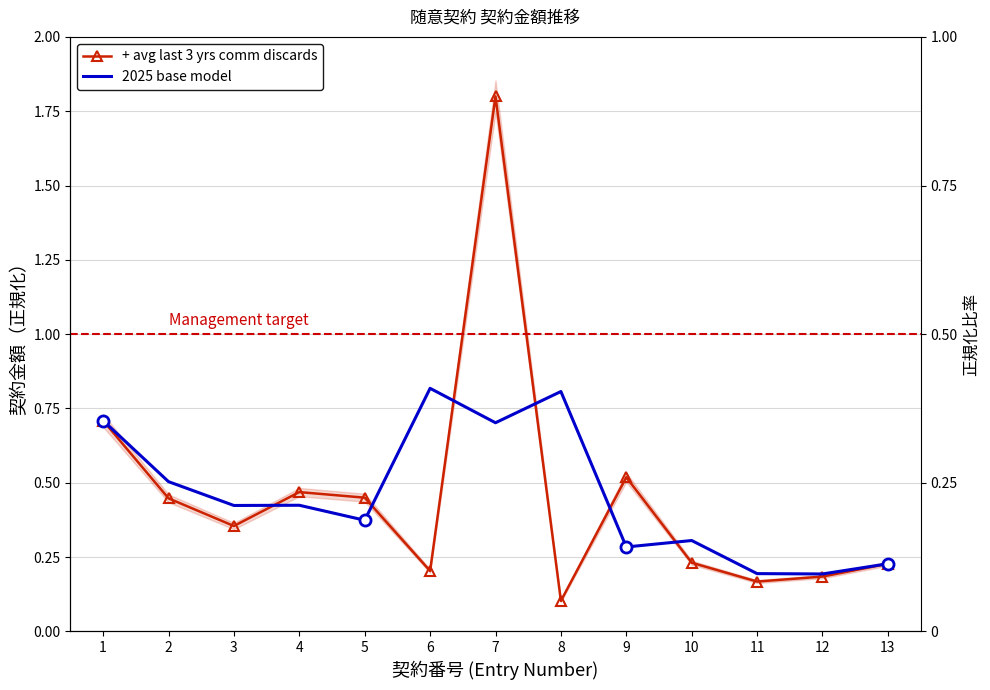

What are all the series names shown in the legend?

+ avg last 3 yrs comm discards, 2025 base model